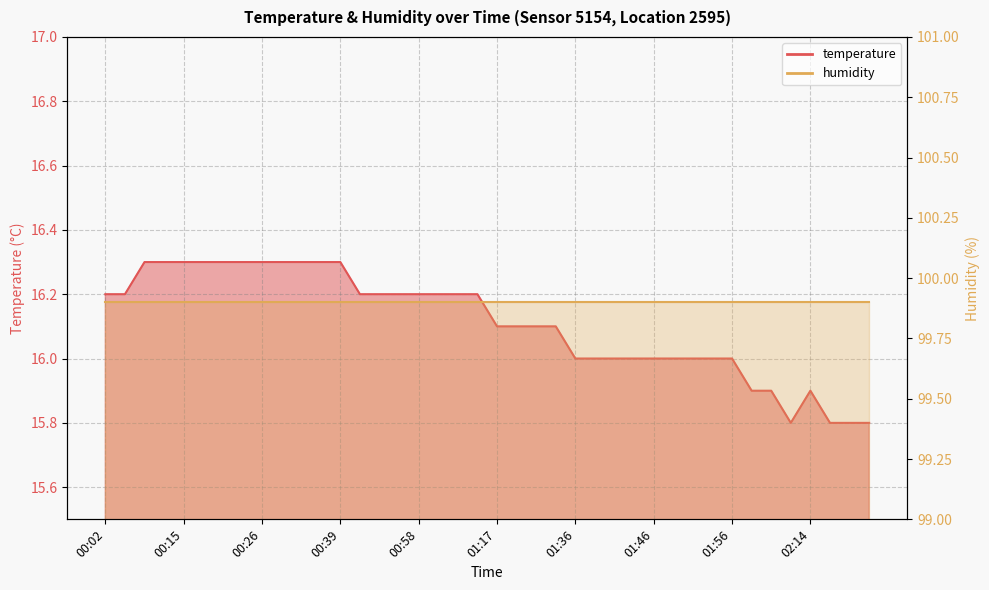

How many interior local peaks (higher than both neighbors) does the data have?

1